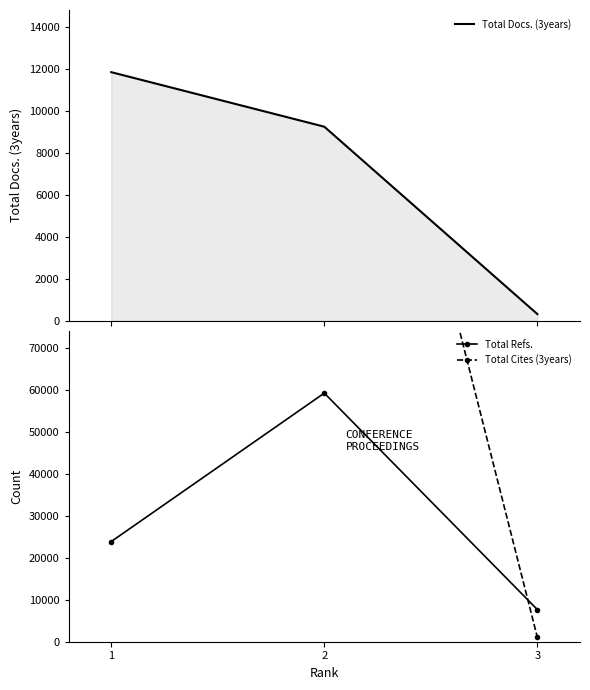

What is the spread (max minus min) of values at 1?

215725